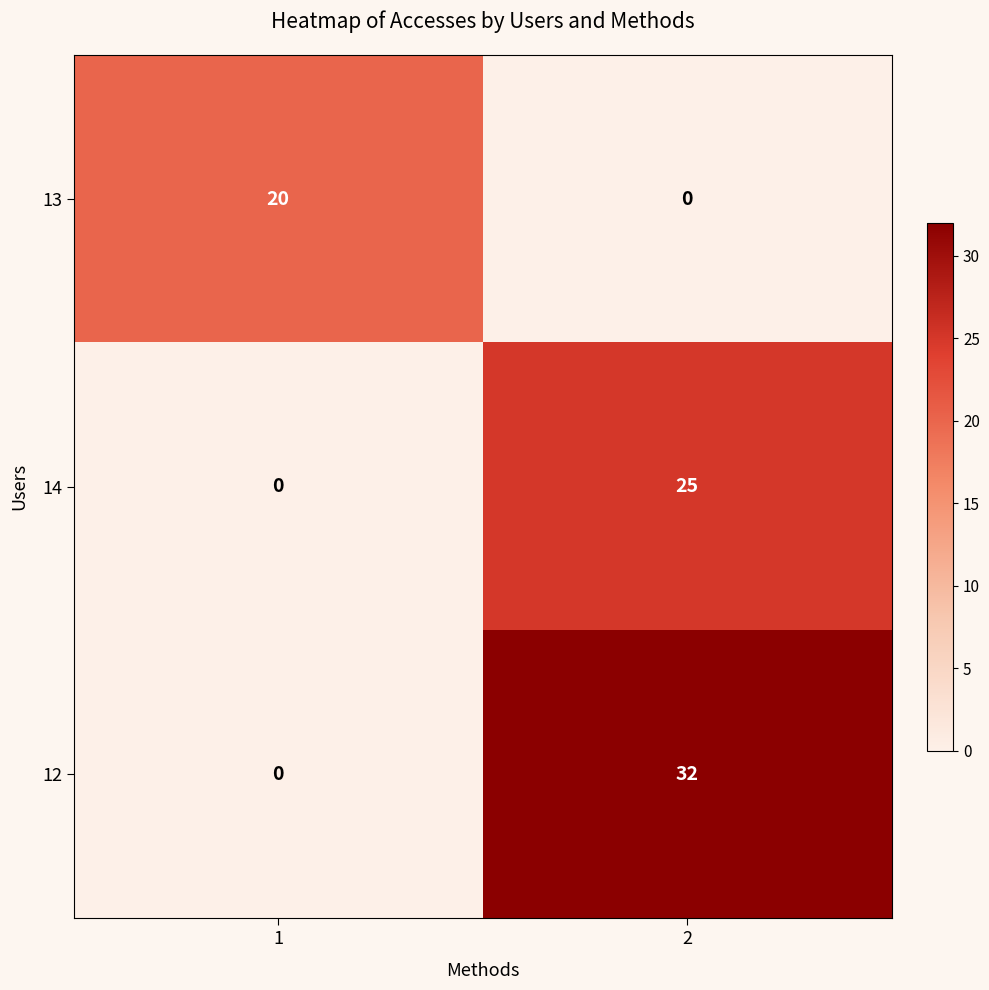

At which category is the sum across all series the highest?

2